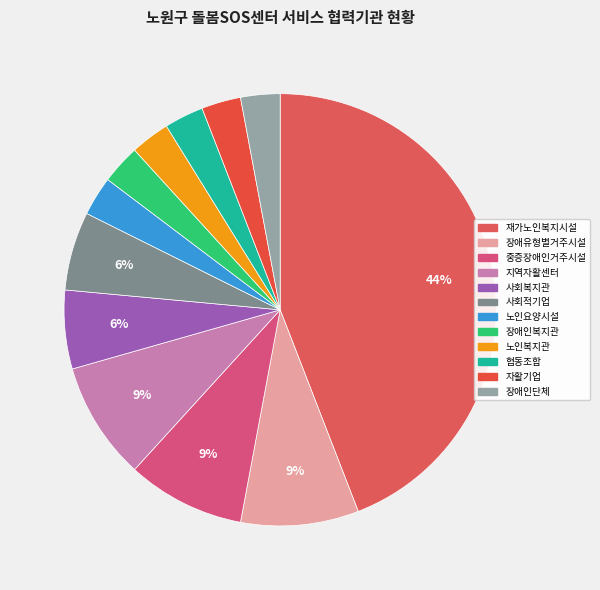

How many segments does this pie chart have?

12